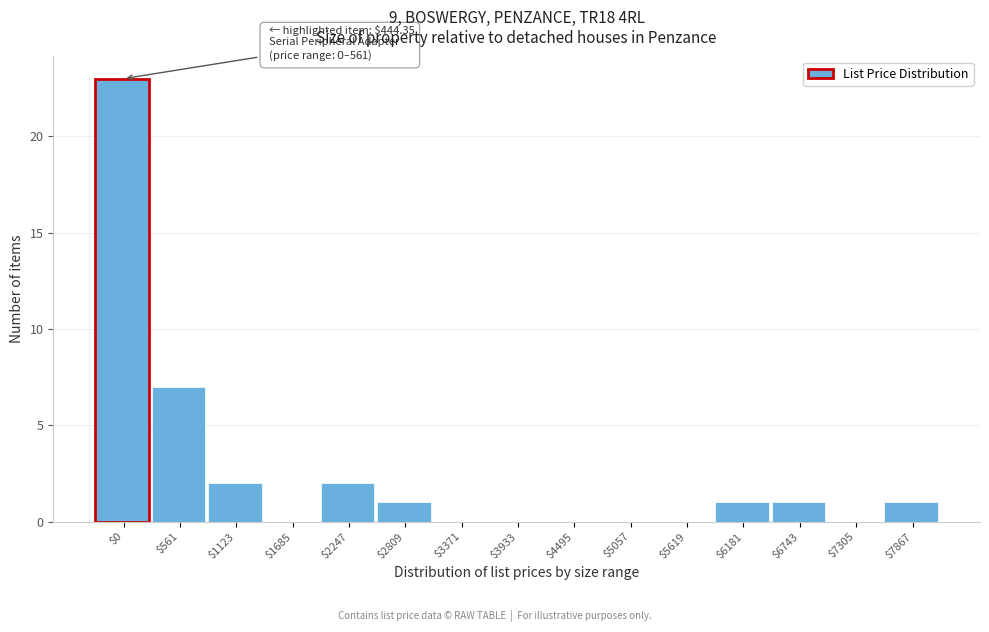

Which category has the highest value across all series?

$0